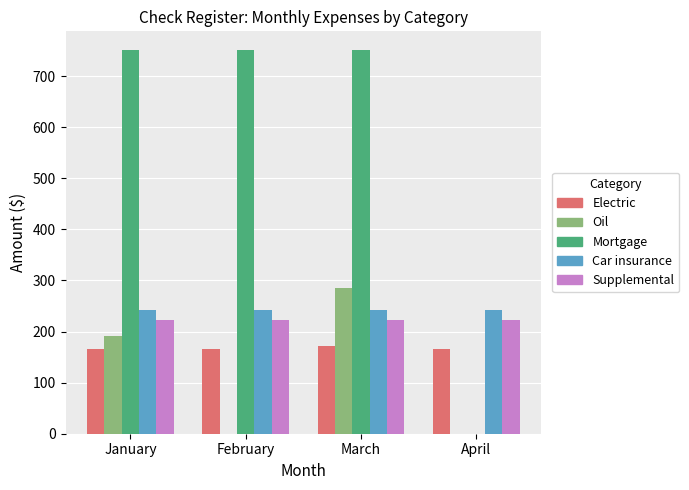

What is the maximum value shown in the chart?

750